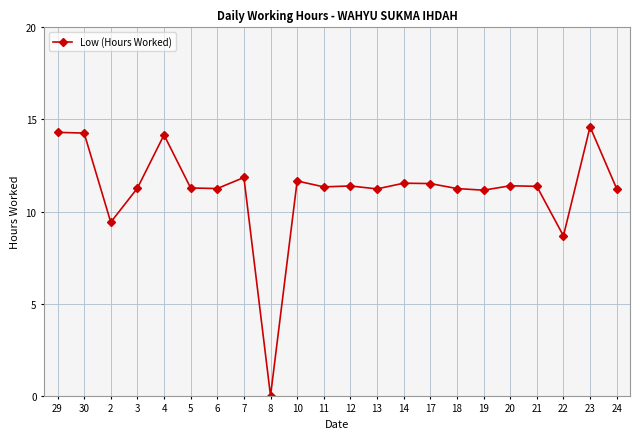

Which has a higher value, 2 or 21?

21